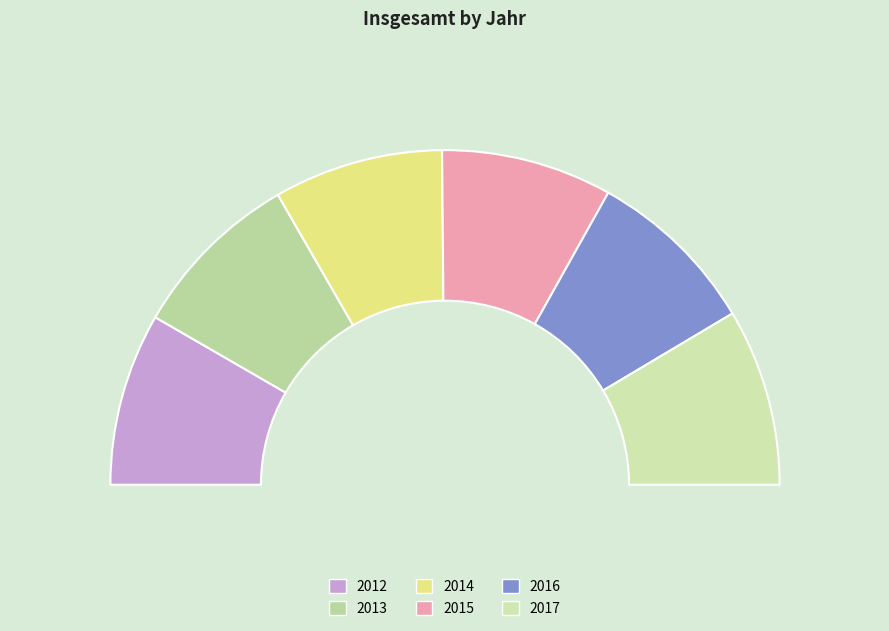

To the nearest percent, what is the difference between the largest and smallest slice percentages?

1%